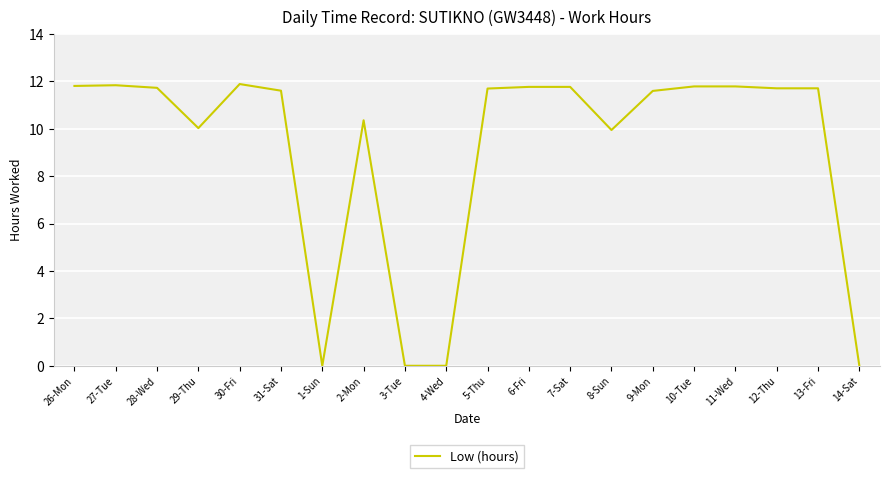

True or false: the data shows 18.3 at 5-Thu.

False